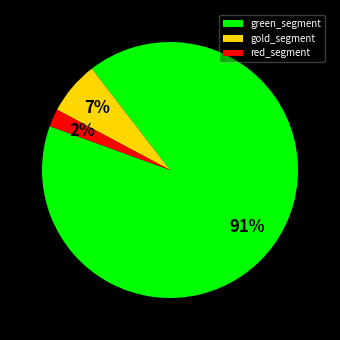

True or false: gold_segment accounts for 7% of the total.

True